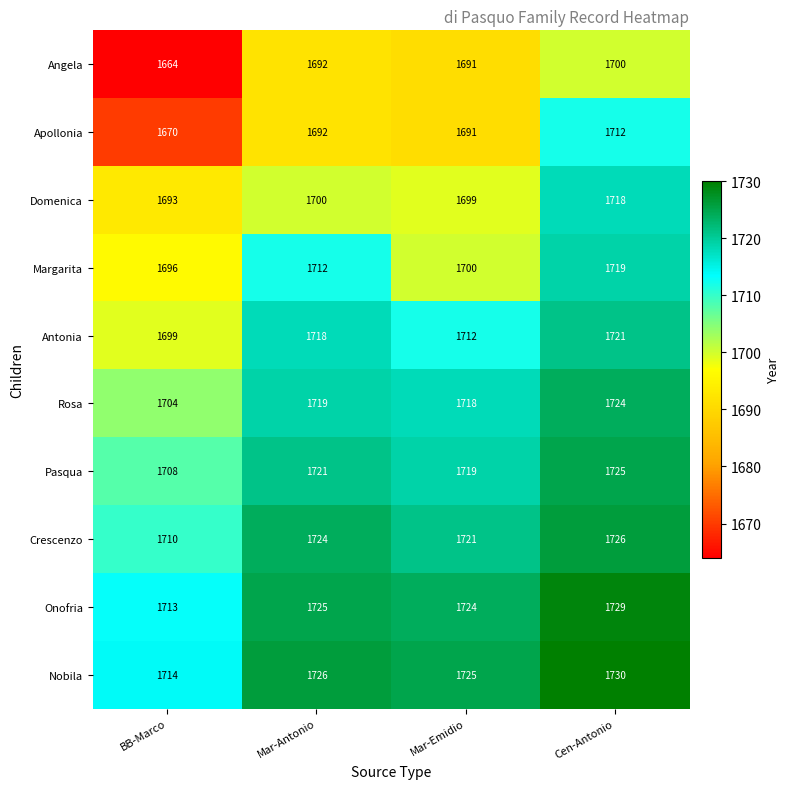

Is it true that Antonia equals 1699 at BB-Marco?

True